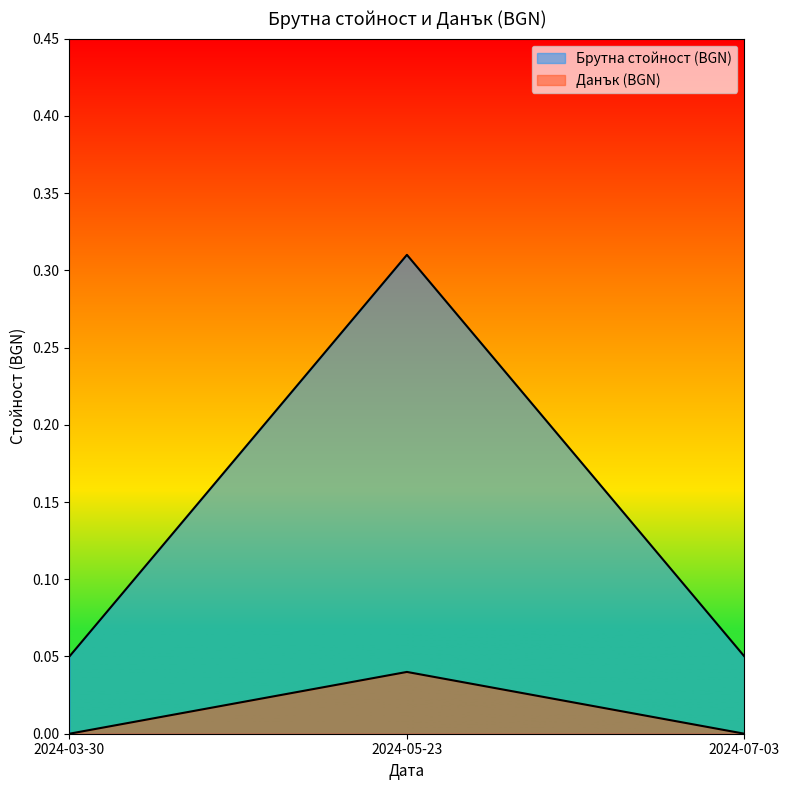

Count the Данък (BGN) values in the range 0 to 1.

3